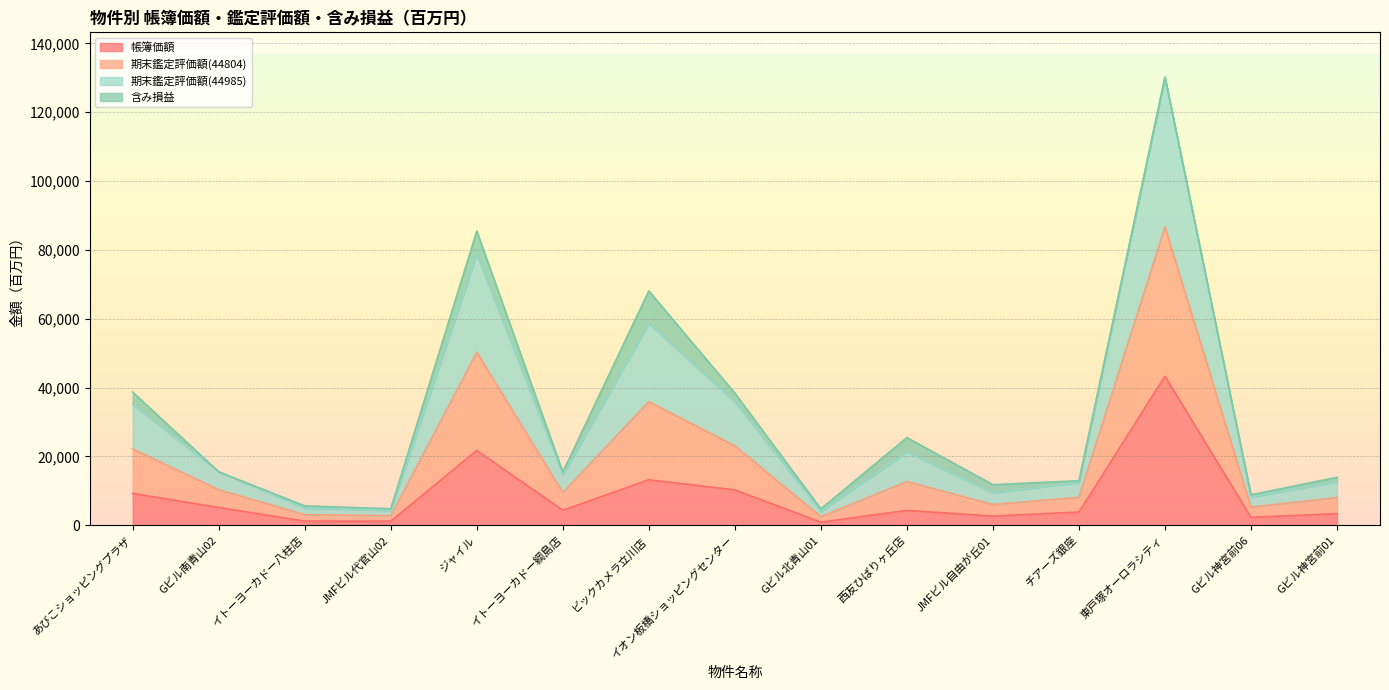

At which label does 帳簿価額 reach its peak?

東戸塚オーロラシティ